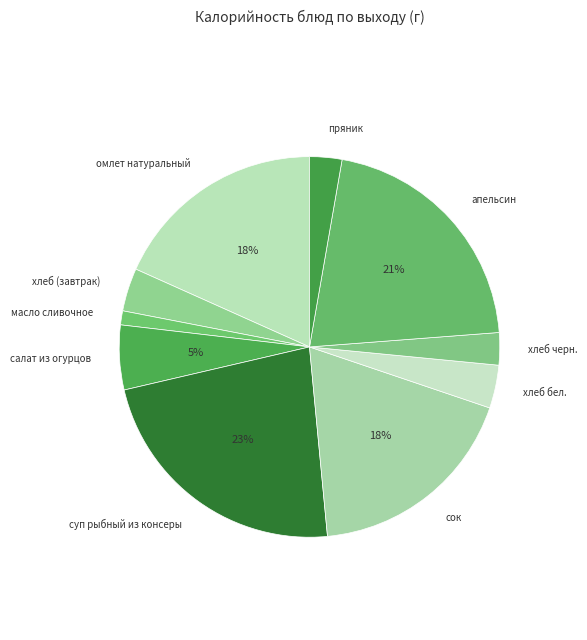

How many slices are in this pie chart?

10